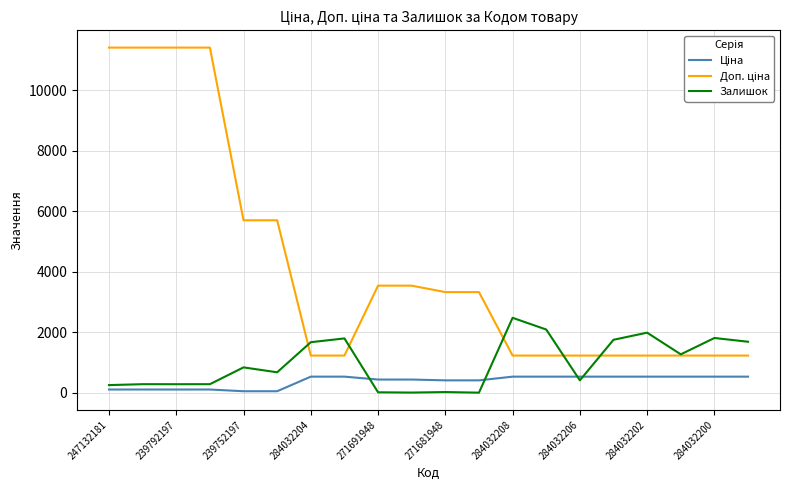

What is the greatest value displayed?

11410.0